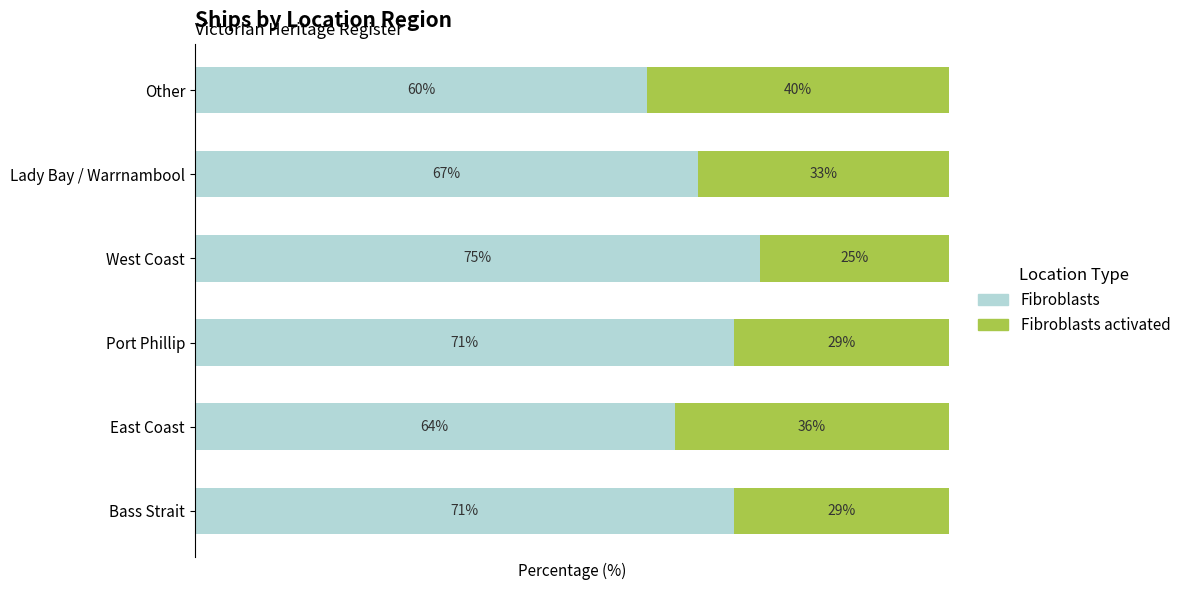

What are all the series names shown in the legend?

Fibroblasts, Fibroblasts activated